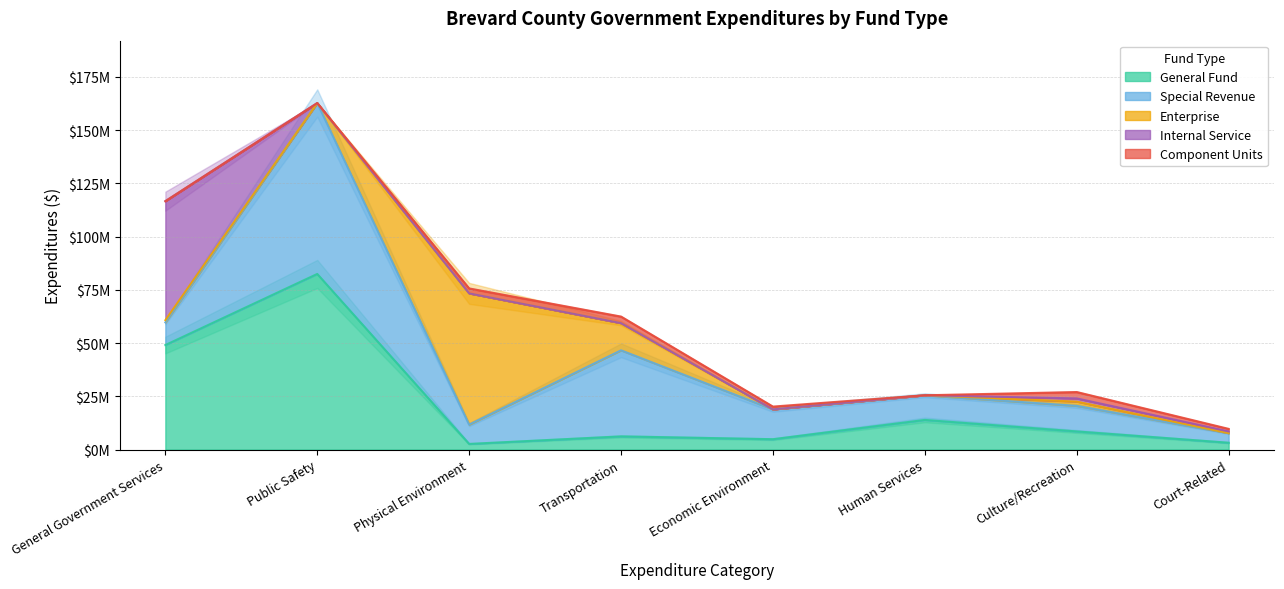

At how many categories does at least one series exceed 34444034?

4